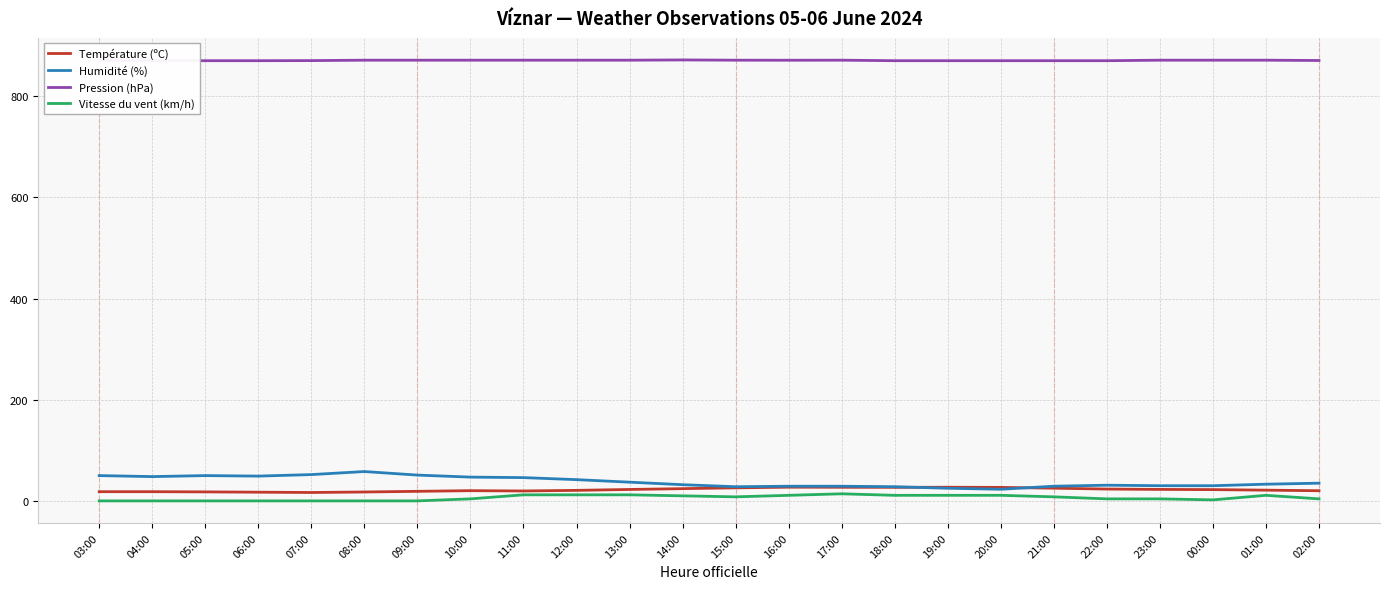

Where is Humidité (%) nearest to the value 40?

12:00